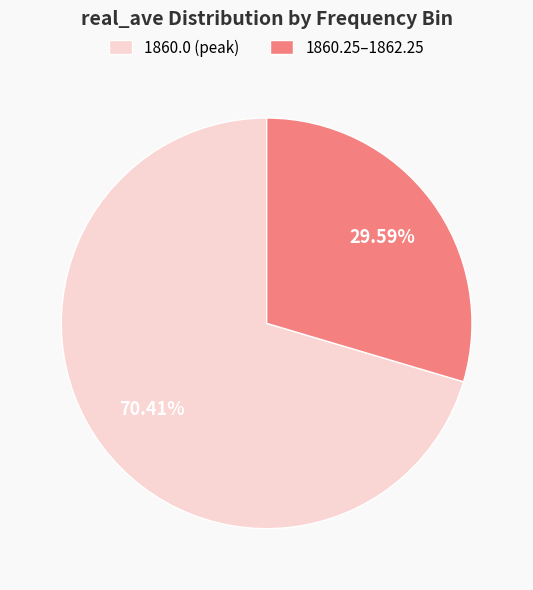

Do 1860.25–1862.25 and 1860.0 (peak) together represent more than half of the pie?

Yes